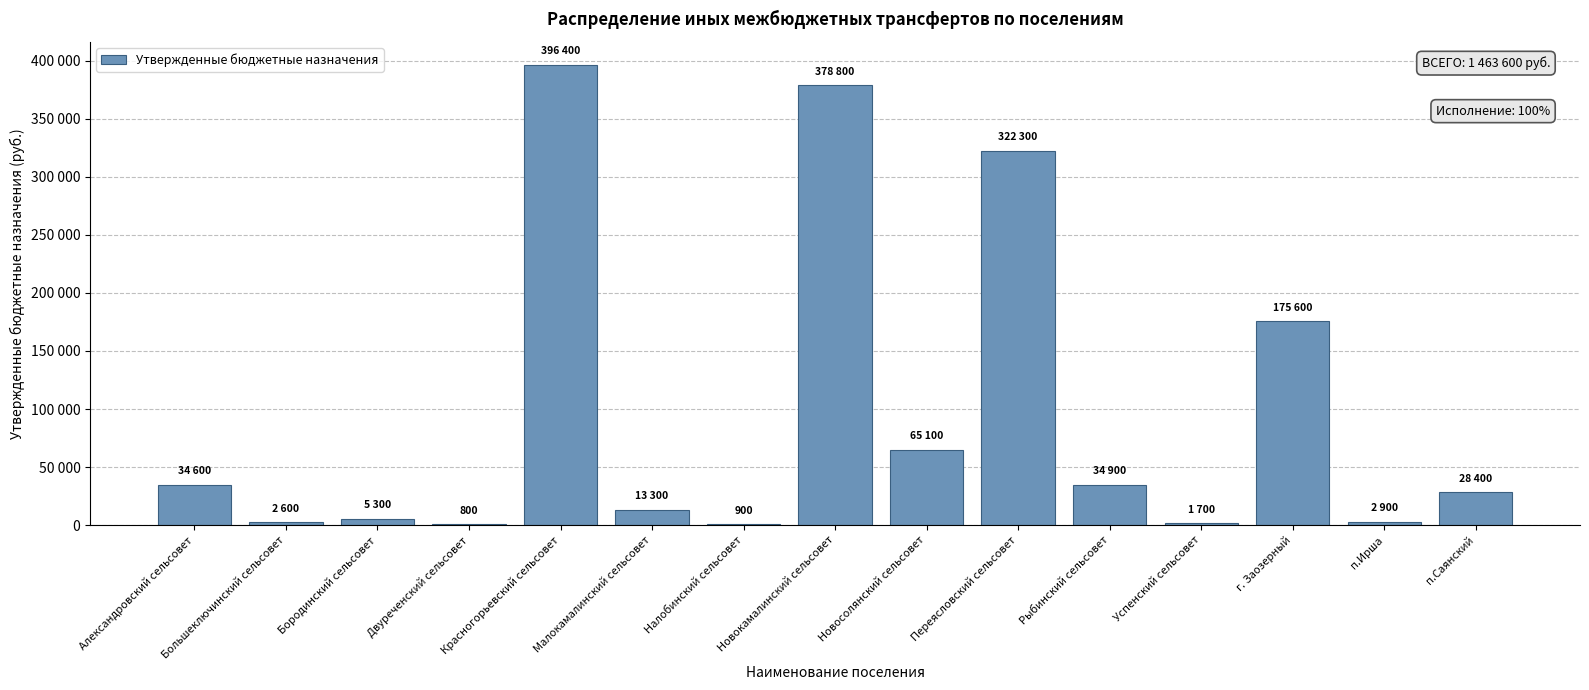

List the labels in order of value, largest first.

Красногорьевский сельсовет, Новокамалинский сельсовет, Переясловский сельсовет, г. Заозерный, Новосолянский сельсовет, Рыбинский сельсовет, Александровский сельсовет, п.Саянский, Малокамалинский сельсовет, Бородинский сельсовет, п.Ирша, Большеключинский сельсовет, Успенский сельсовет, Налобинский сельсовет, Двуреченский сельсовет